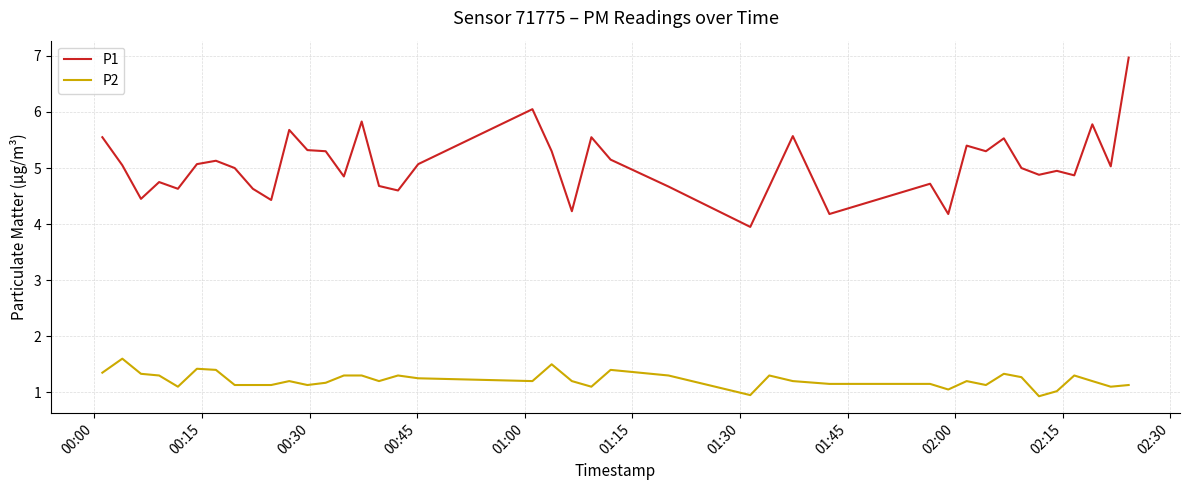

Which series has the largest range (max minus min)?

P1